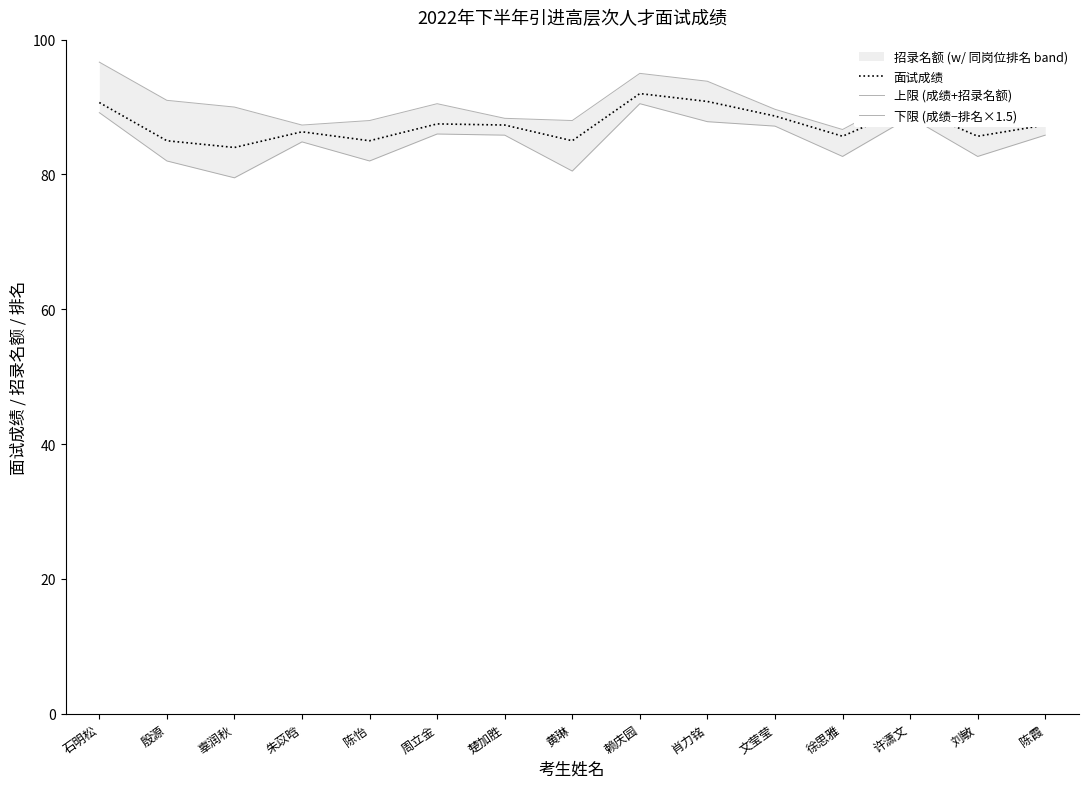

What is the label of the 11th point from the left?

文莹莹